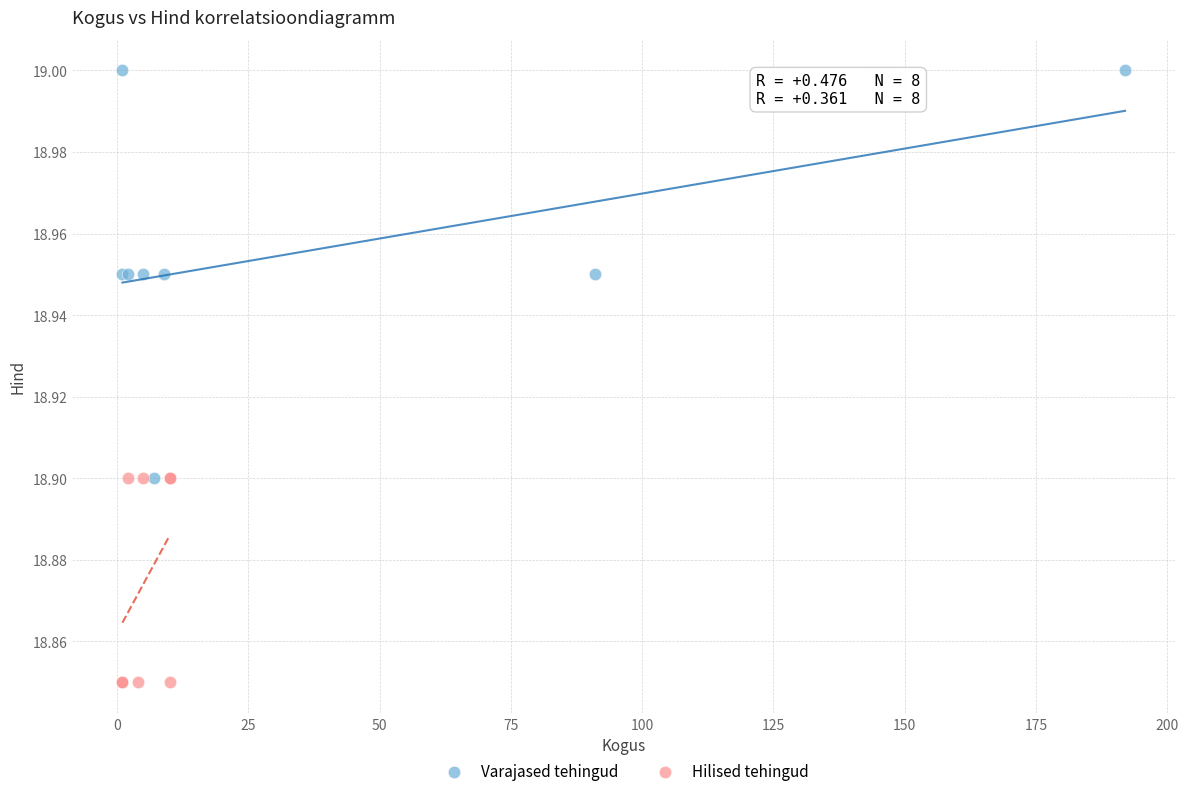

Which series reaches the minimum Y coordinate?

Hilised tehingud